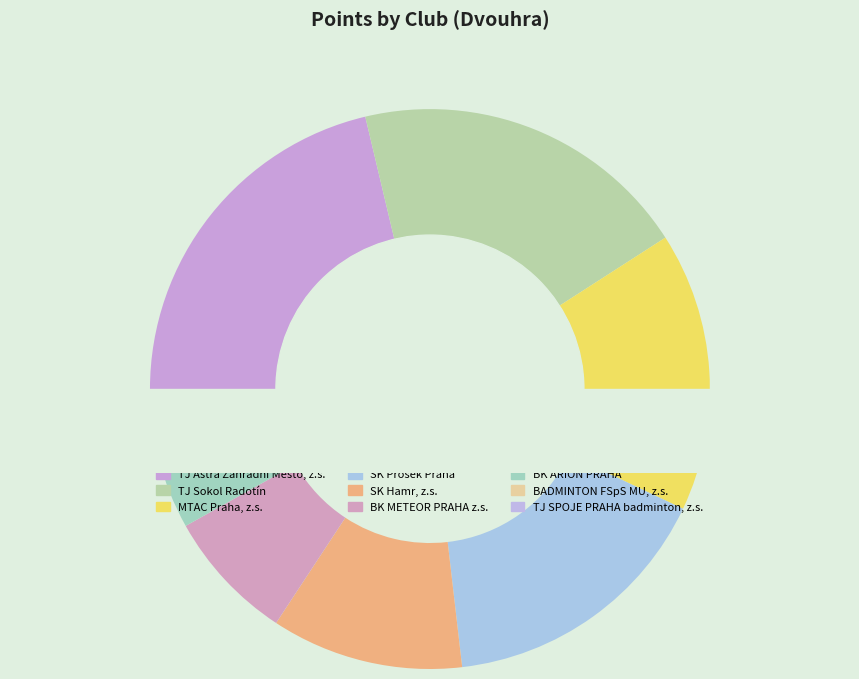

Which category has the smallest portion of the pie?

TJ SPOJE PRAHA badminton, z.s.